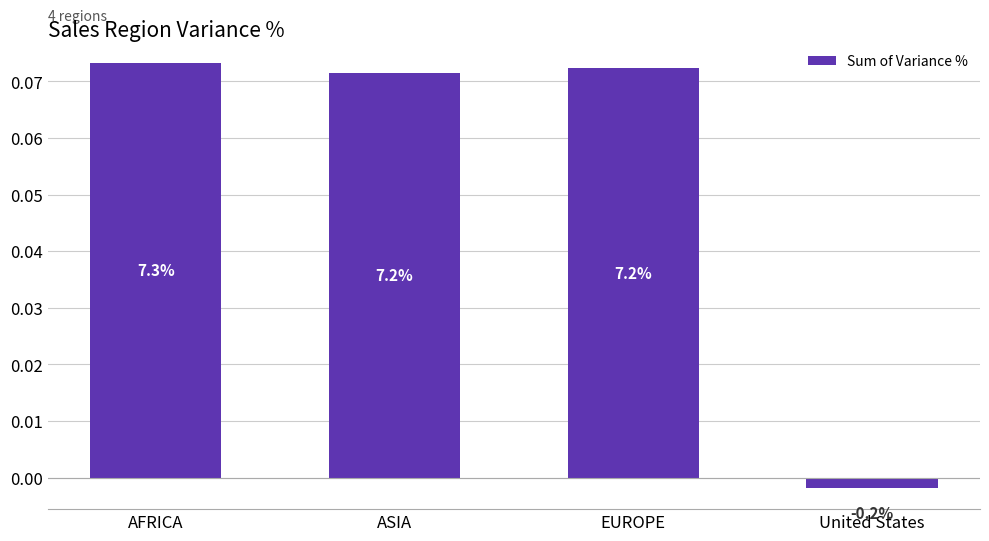

Which category has the highest value across all series?

AFRICA